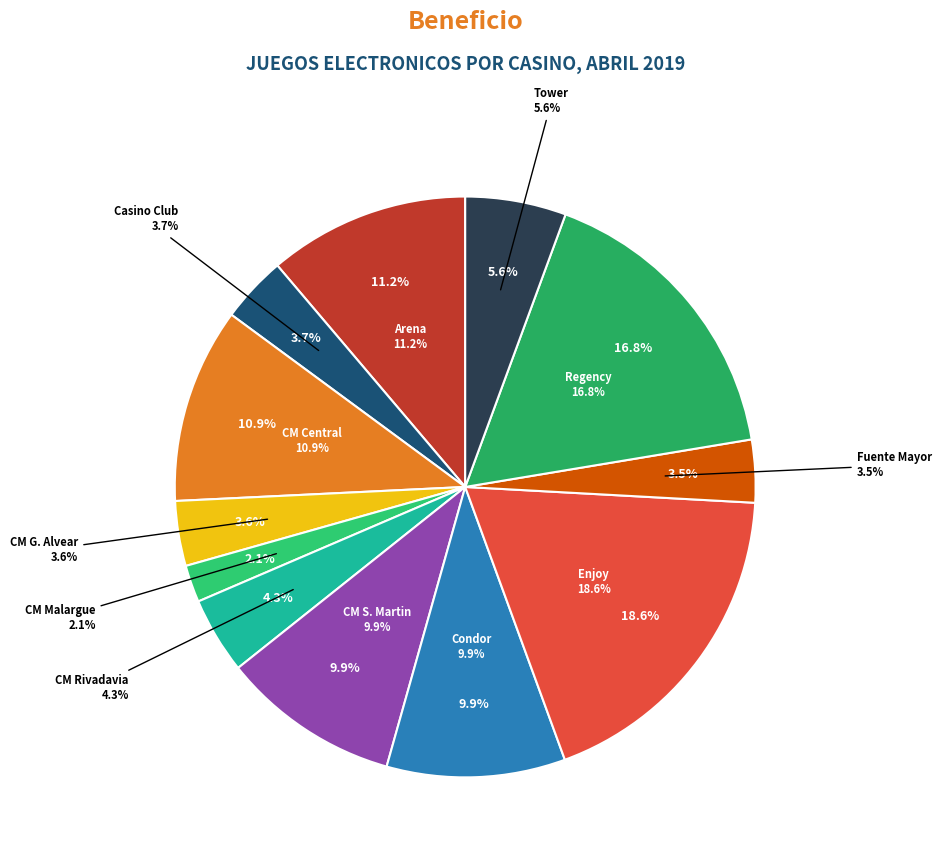

How many slices are in this pie chart?

12